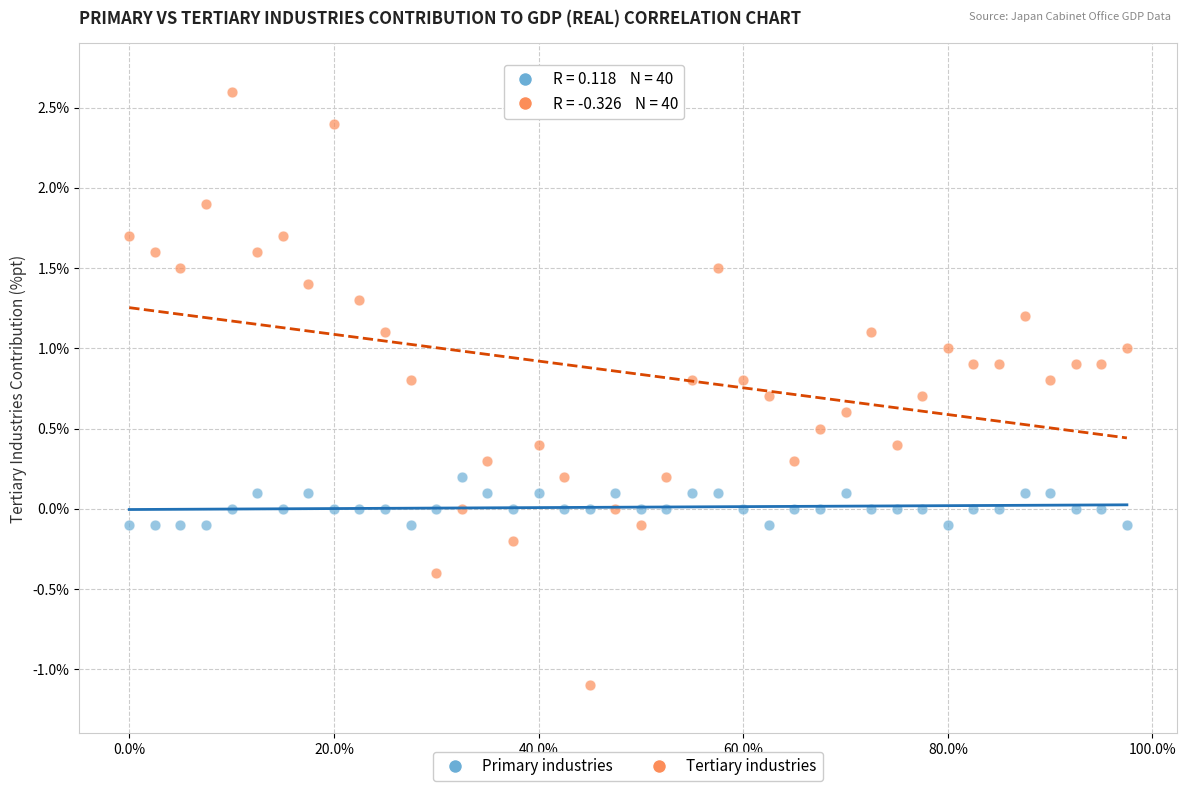

What is the X range (max minus min) for the scatter plot?

1.0